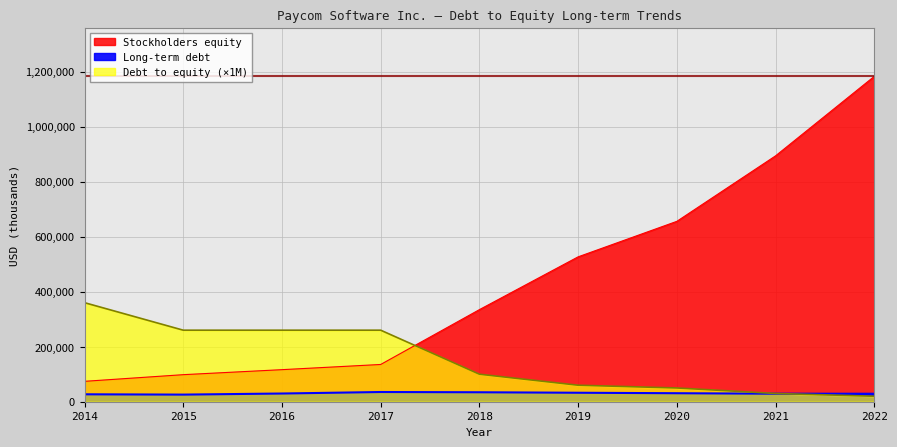

At how many categories does at least one series exceed 745970?

2